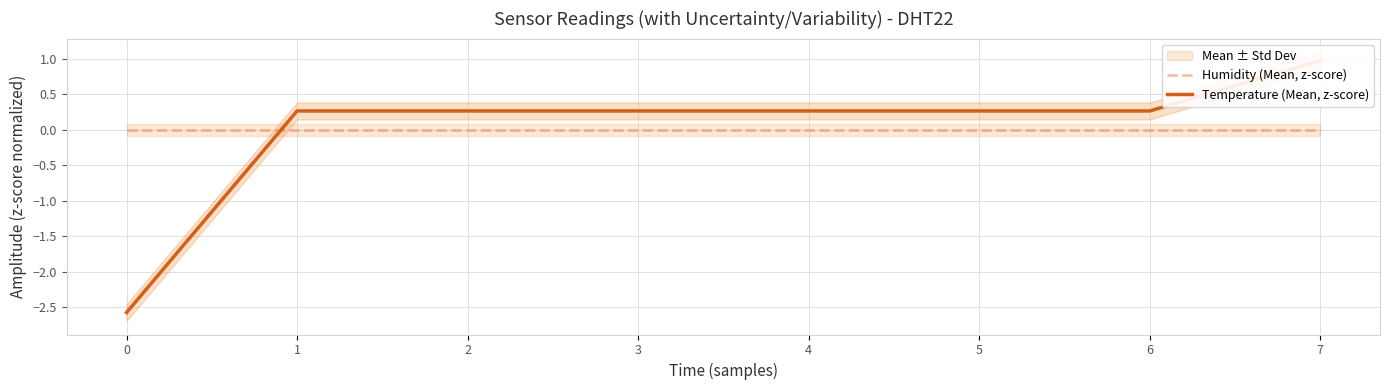

What is the spread (max minus min) of values at 7?

1.0